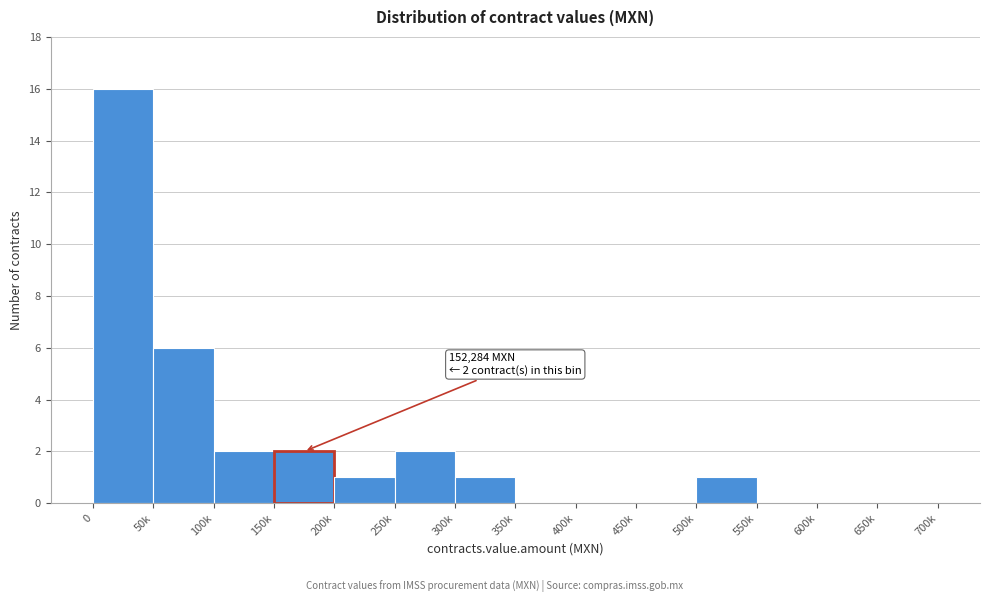

Reading left to right, extract all data points from this chart.

0=16	50k=6	100k=2	150k=2	200k=1	250k=2	300k=1	350k=0	400k=0	450k=0	500k=1	550k=0	600k=0	650k=0